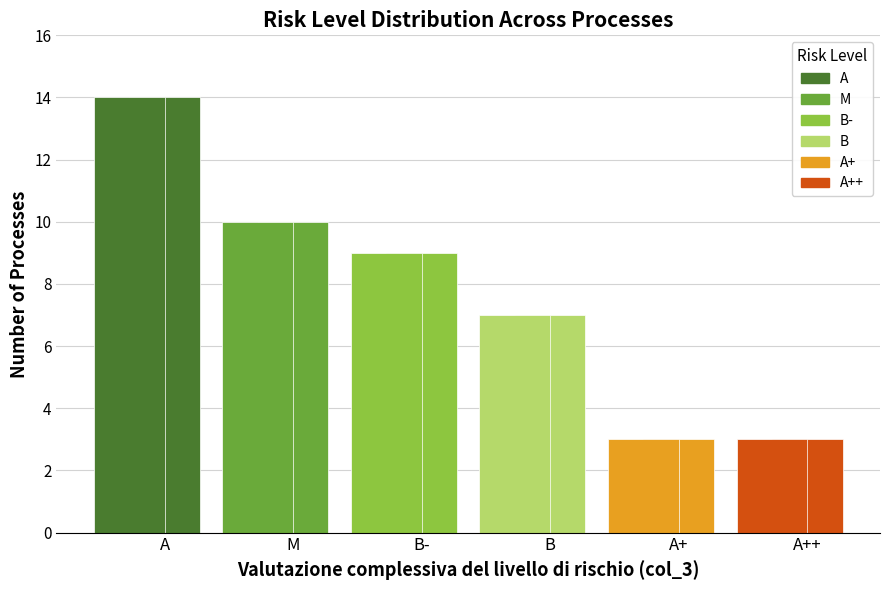

Reading left to right, extract all data points from this chart.

14	10	9	7	3	3